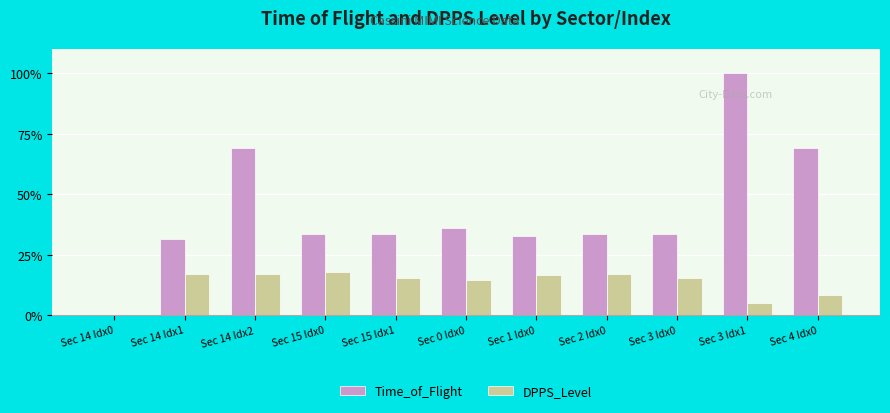

Which category has the highest value across all series?

Sec 3 Idx1